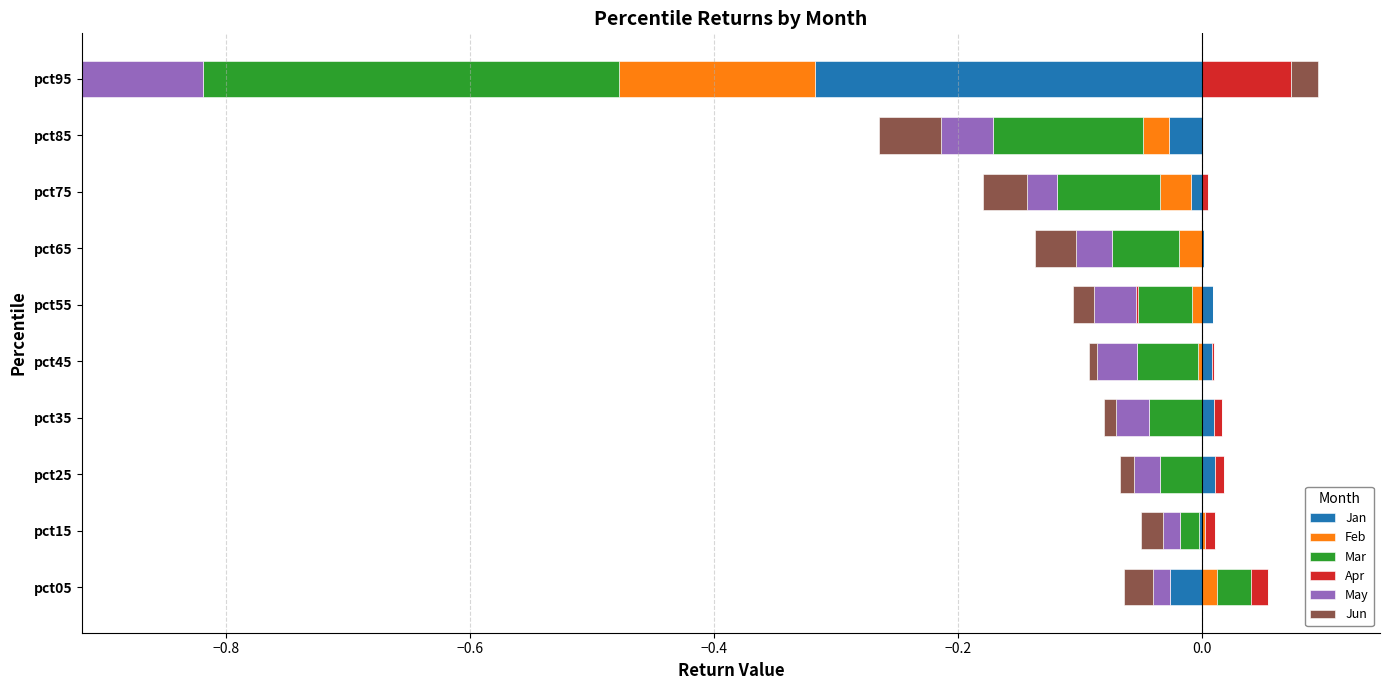

The Jun series shows 0.0 at pct35. True or false?

True